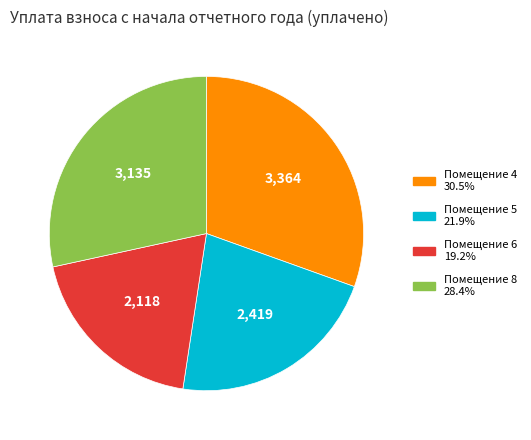

Does any single category account for the majority?

No